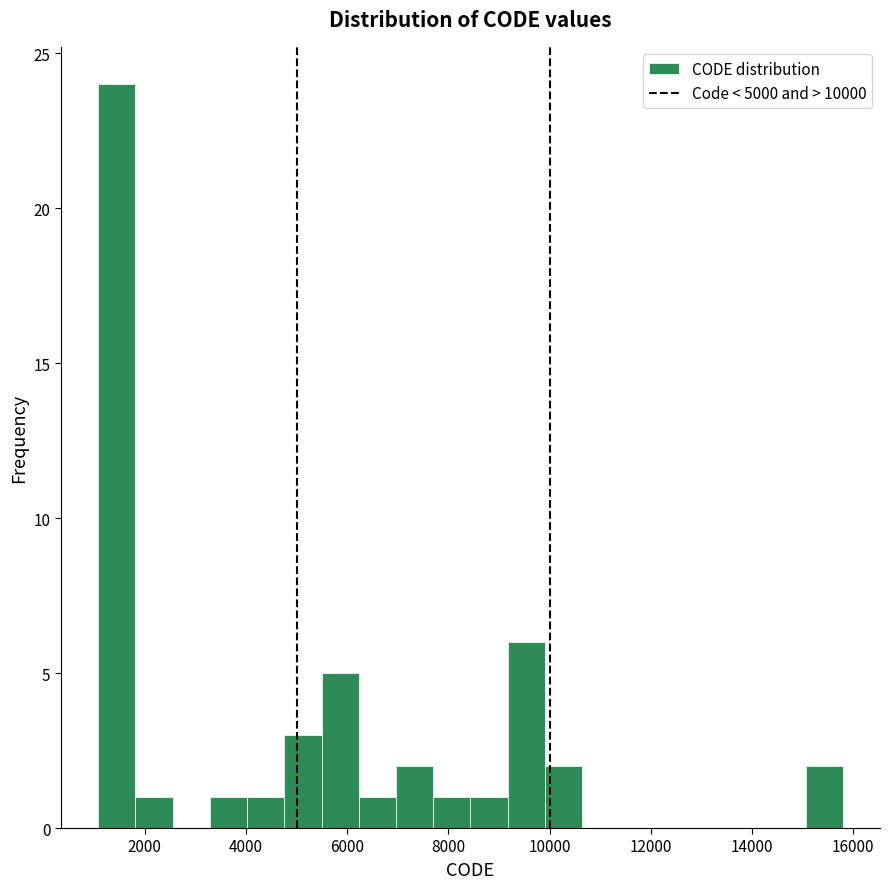

Around what value on the x-axis is the tallest bar? Give the approximate position of its centre, as read against the axis.

1400